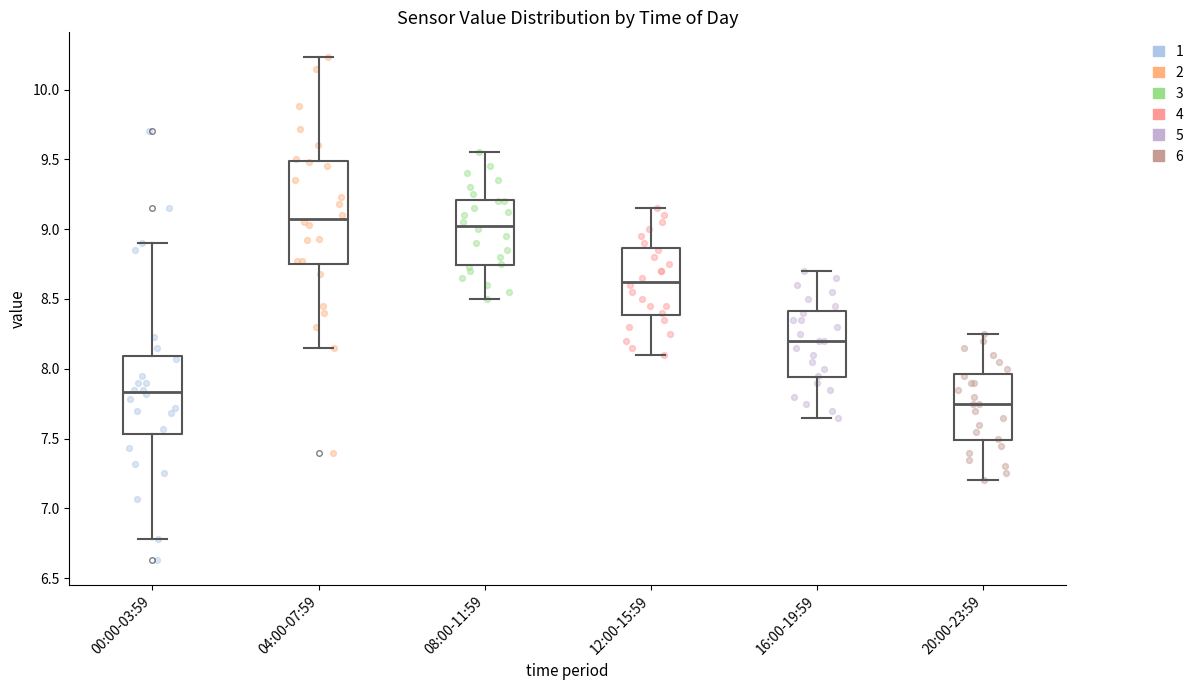

Comparing the boxes themselves (not the whiskers), which one is the tallest?

04:00-07:59